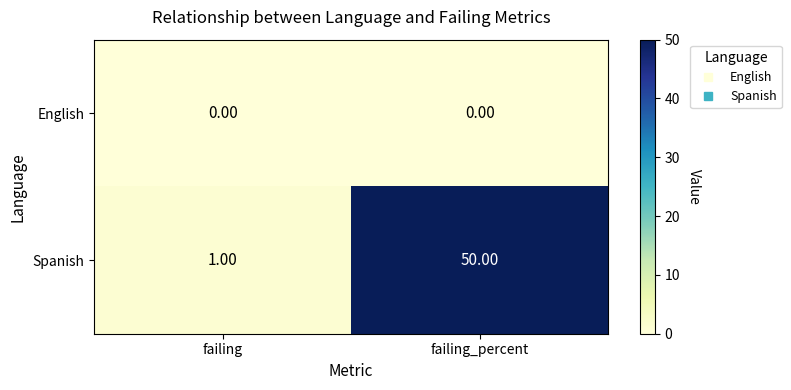

Which series changed the most between failing and failing_percent?

Spanish